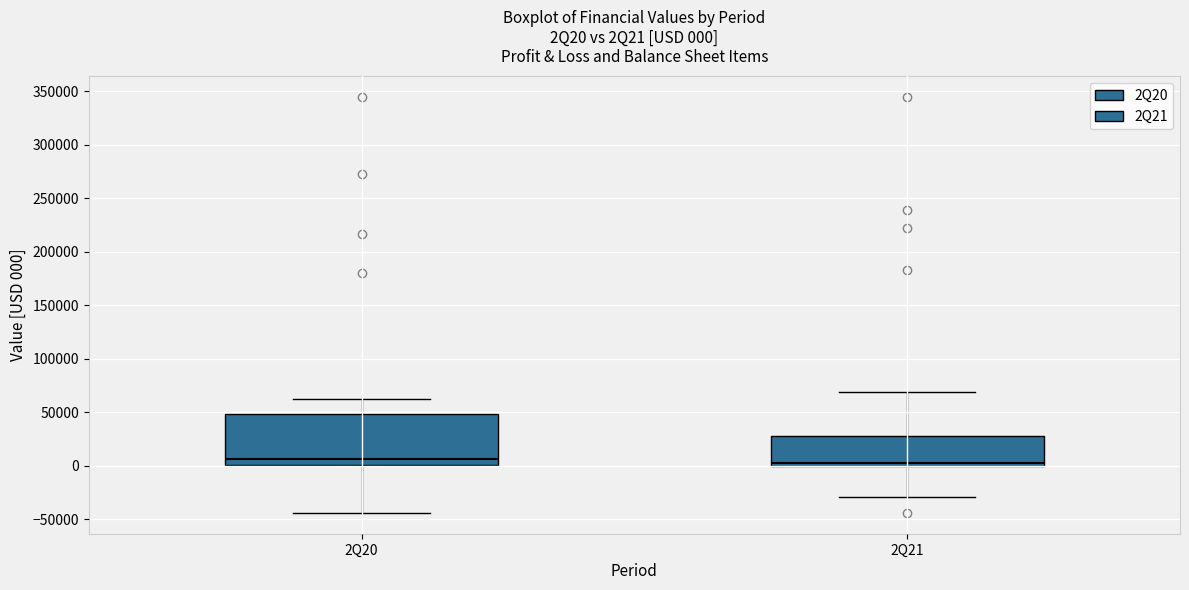

Comparing the boxes themselves (not the whiskers), which one is the tallest?

2Q20